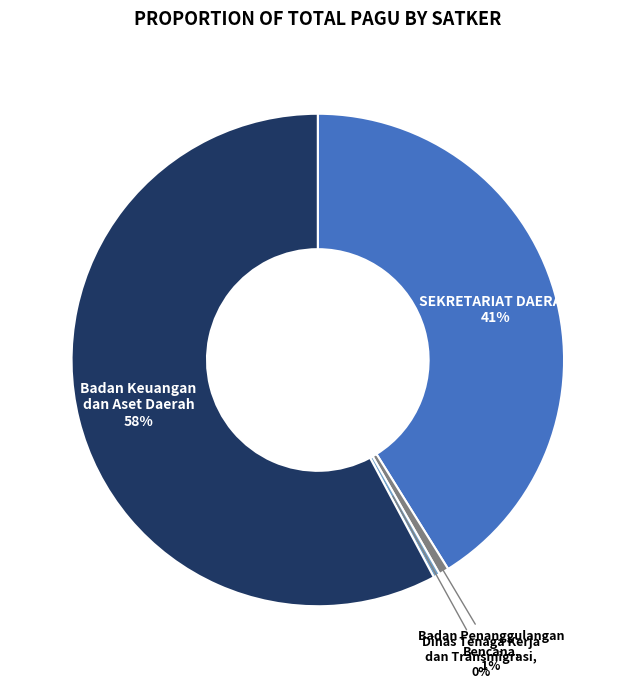

What is the largest slice in the pie chart?

Badan Keuangan dan Aset Daerah